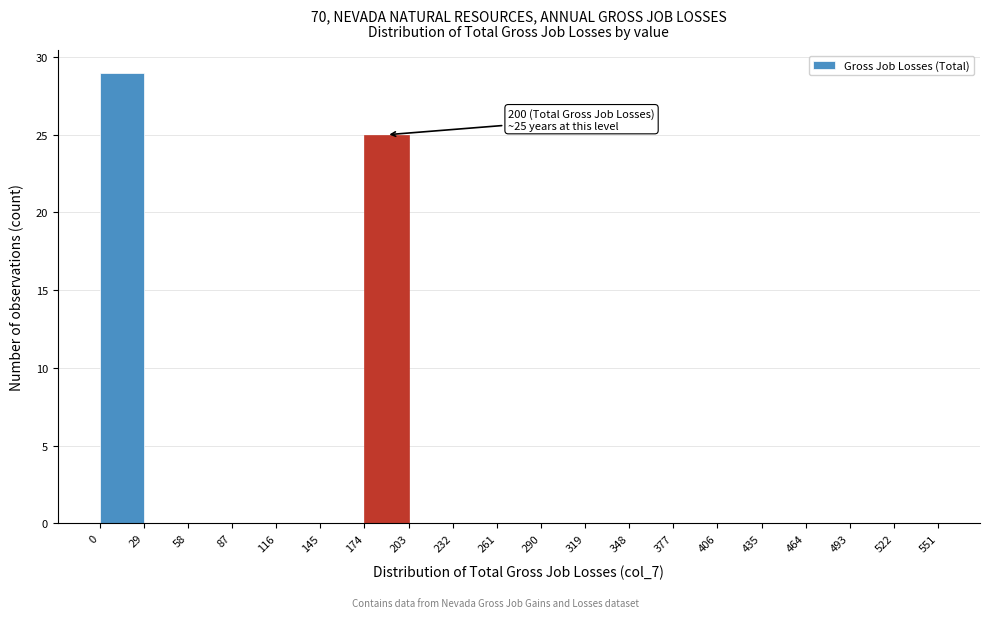

Which range on the x-axis has the tallest bar?

0 to 29